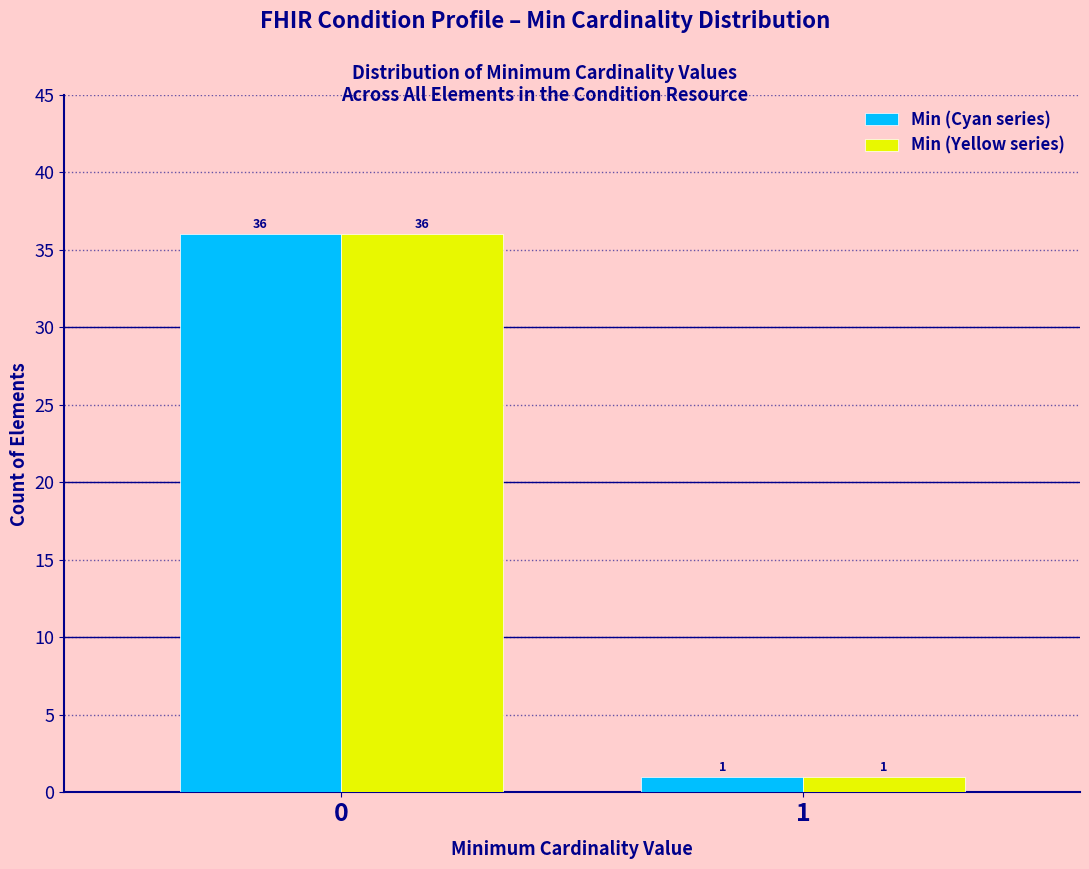

Reading left to right, transcribe all the data shown in this chart.

Min (Cyan series): 0=36	1=1
Min (Yellow series): 0=36	1=1